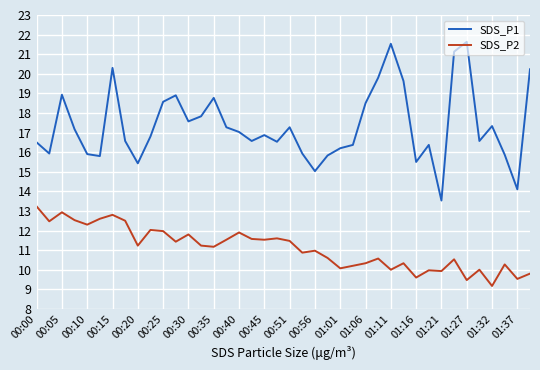

Rank the series by their average value, from highest to lowest.

SDS_P1, SDS_P2